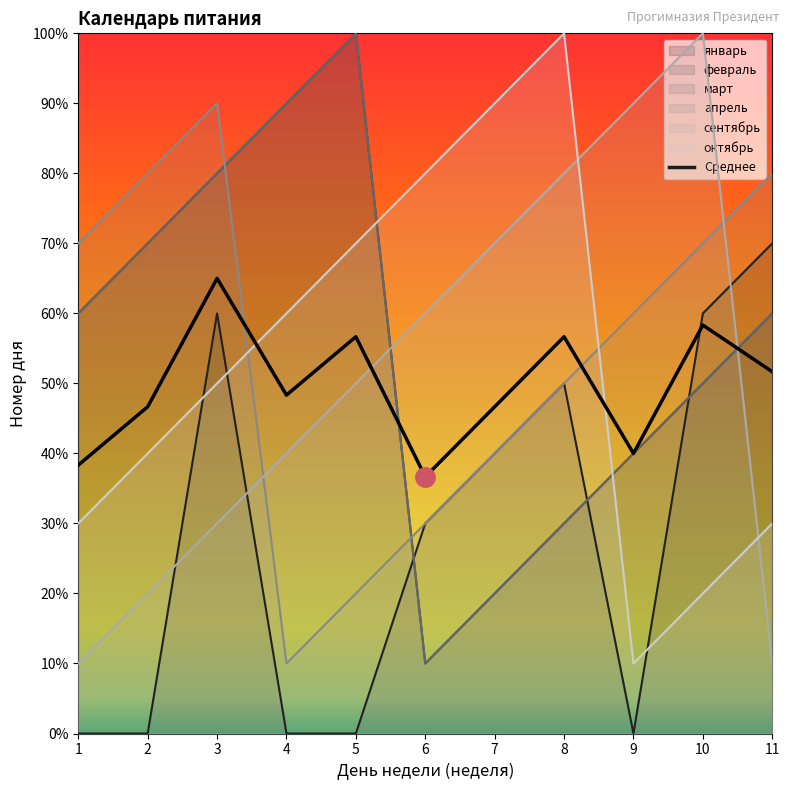

How many interior local valleys does the февраль series have?

1